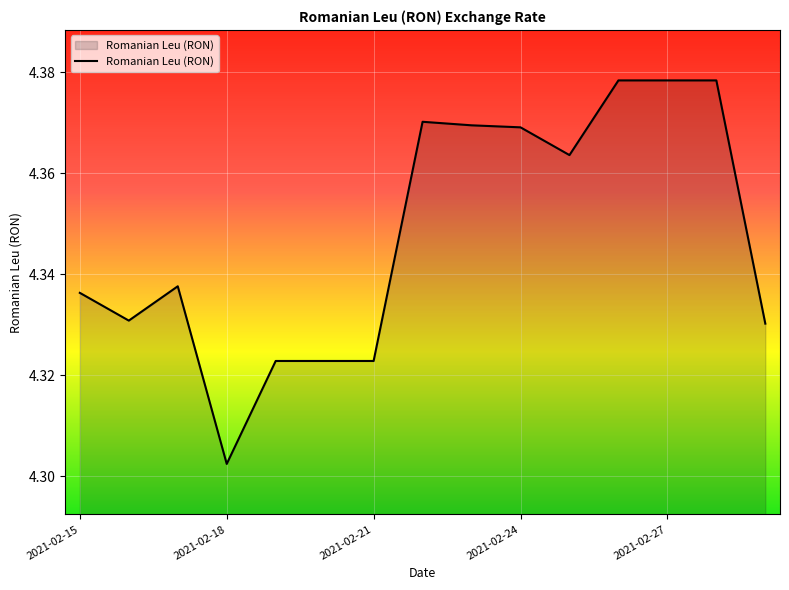

What is the smallest value displayed?

4.3